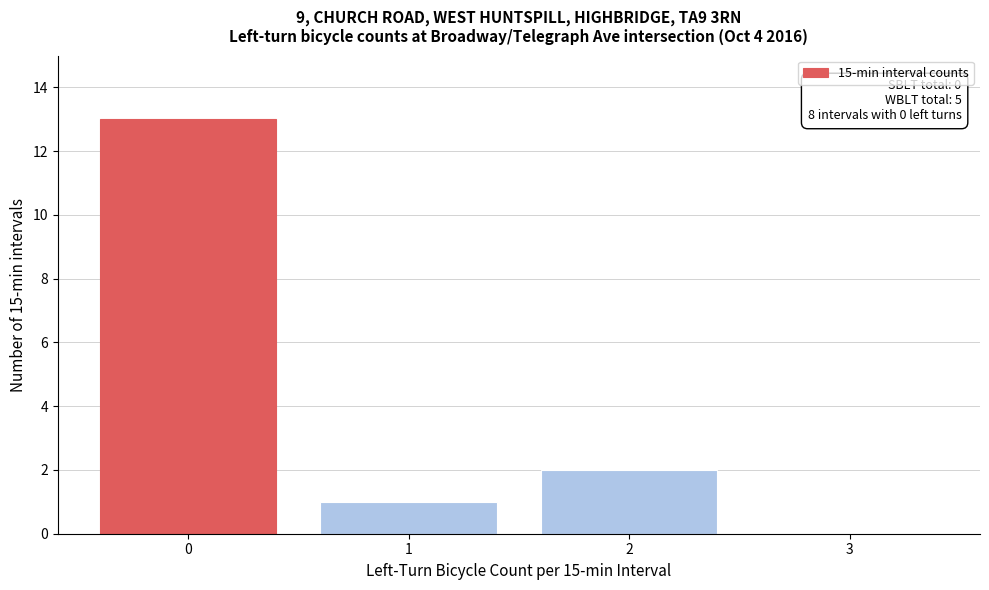

Reading right to left, transcribe all the data shown in this chart.

3=0	2=2	1=1	0=13